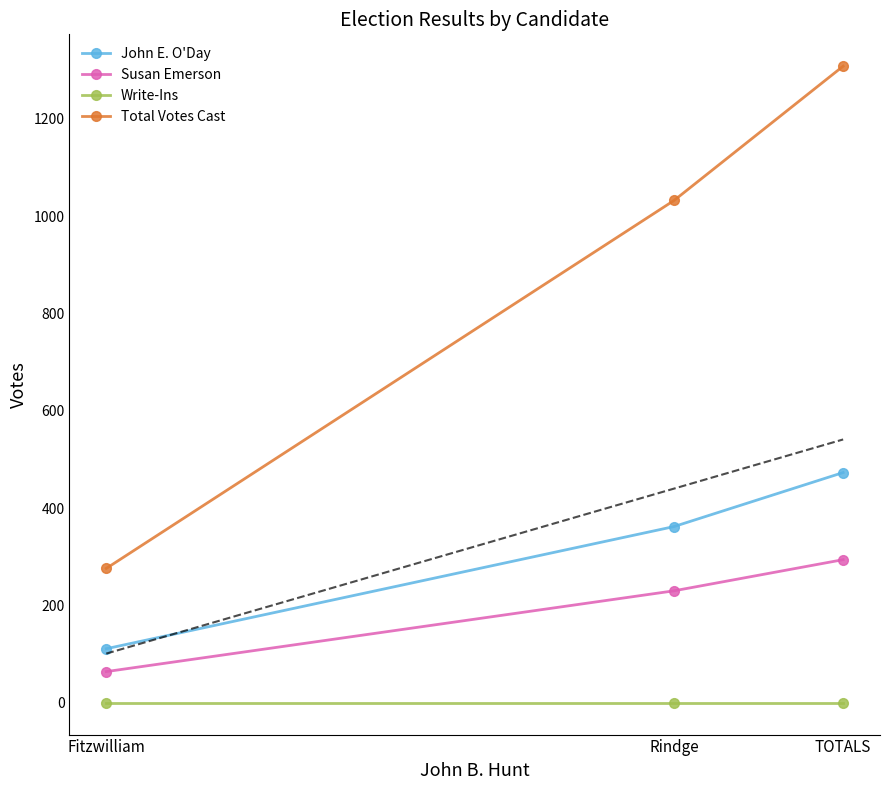

What position from the left is Fitzwilliam?

1